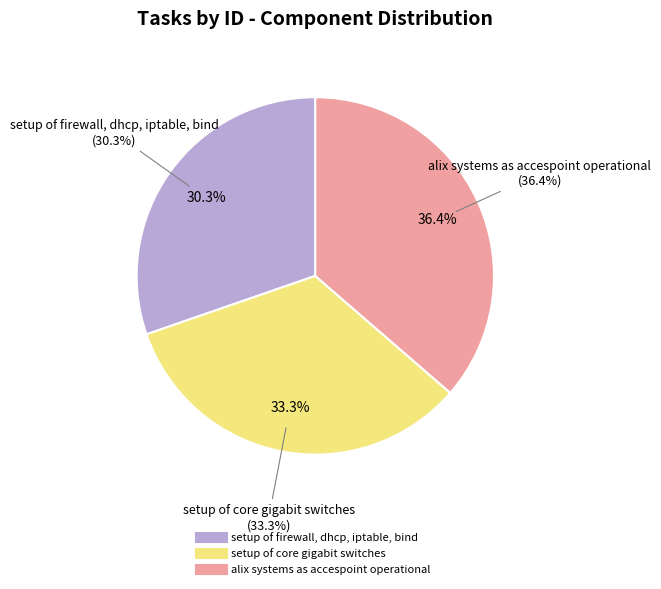

To the nearest percent, what is the difference between the largest and smallest slice percentages?

6%